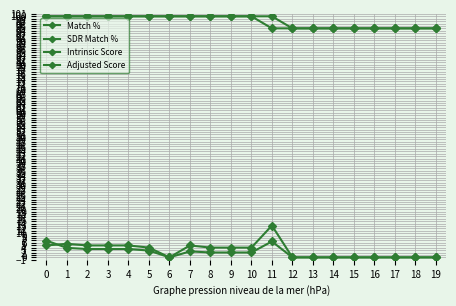

How many data points in Match % are less than 100?

9